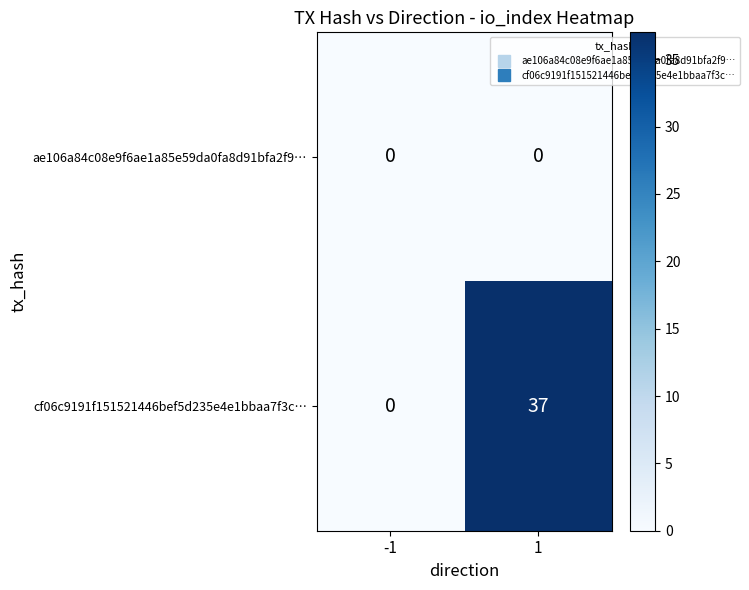

True or false: ae106a84c08e9f6ae1a85e59da0fa8d91bfa2f9… has a value of 0 at 1.

True